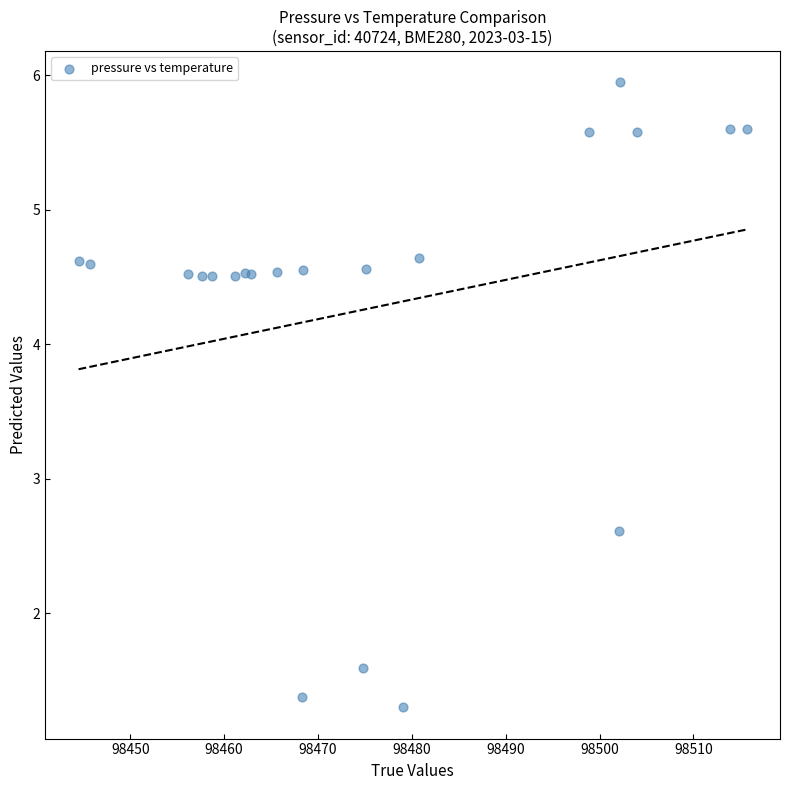

What Y value in the scatter plot is closest to 3?

2.6